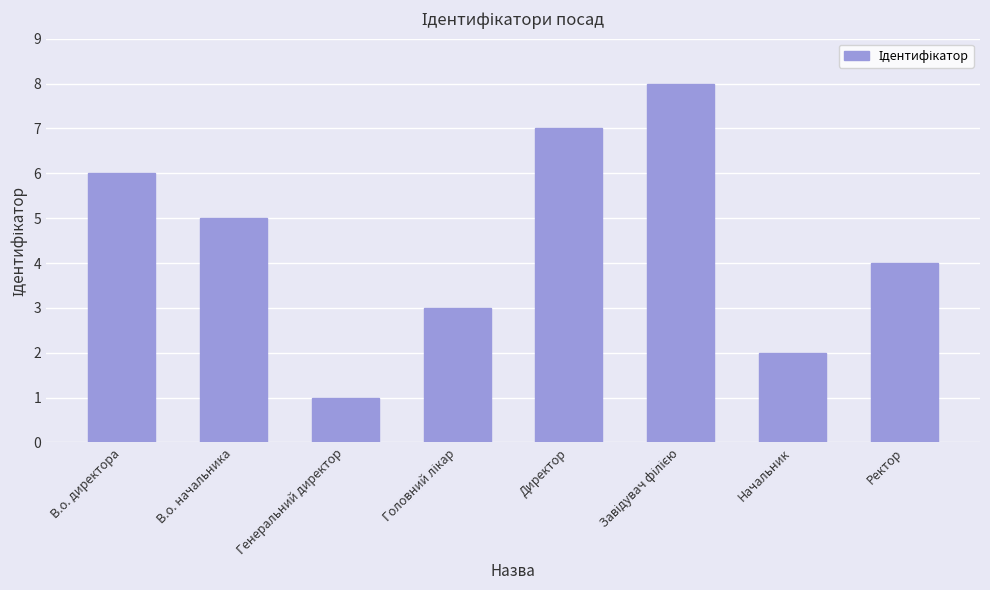

What is the label of the 5th bar from the left?

Директор